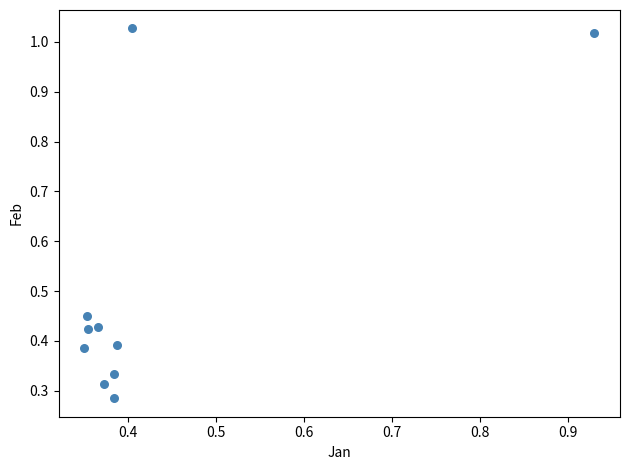

What is the range of X values (max minus min)?

0.6